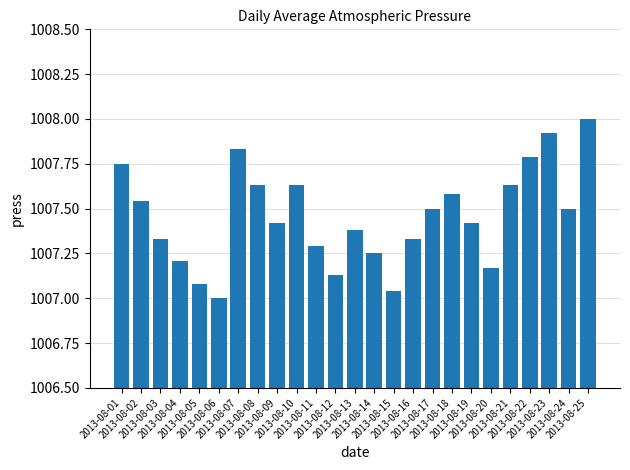

What is the value of the 13th bar from the left?

1007.4